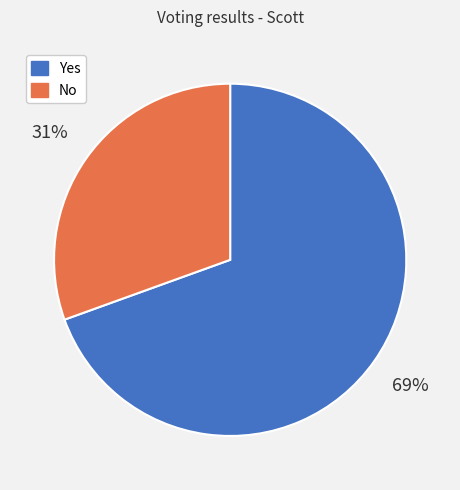

Rank the categories by value from highest to lowest.

Yes, No